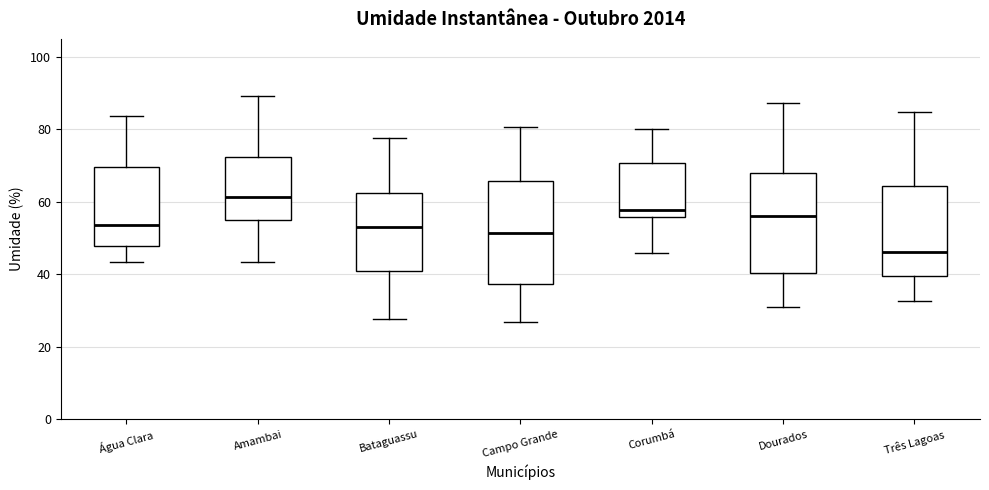

Reading left to right, transcribe this box plot: for each box, give where its median line is, the range the box spans, and where its two whiskers end, as read against the y-axis. The values are not printed on the chart, so give them approximately, as read against the axis.

Água Clara: median 54, box 48 to 70, whiskers 44 to 84
Amambai: median 62, box 54 to 72, whiskers 44 to 90
Bataguassu: median 54, box 42 to 62, whiskers 28 to 78
Campo Grande: median 52, box 38 to 66, whiskers 26 to 80
Corumbá: median 58, box 56 to 70, whiskers 46 to 80
Dourados: median 56, box 40 to 68, whiskers 30 to 88
Três Lagoas: median 46, box 40 to 64, whiskers 32 to 84